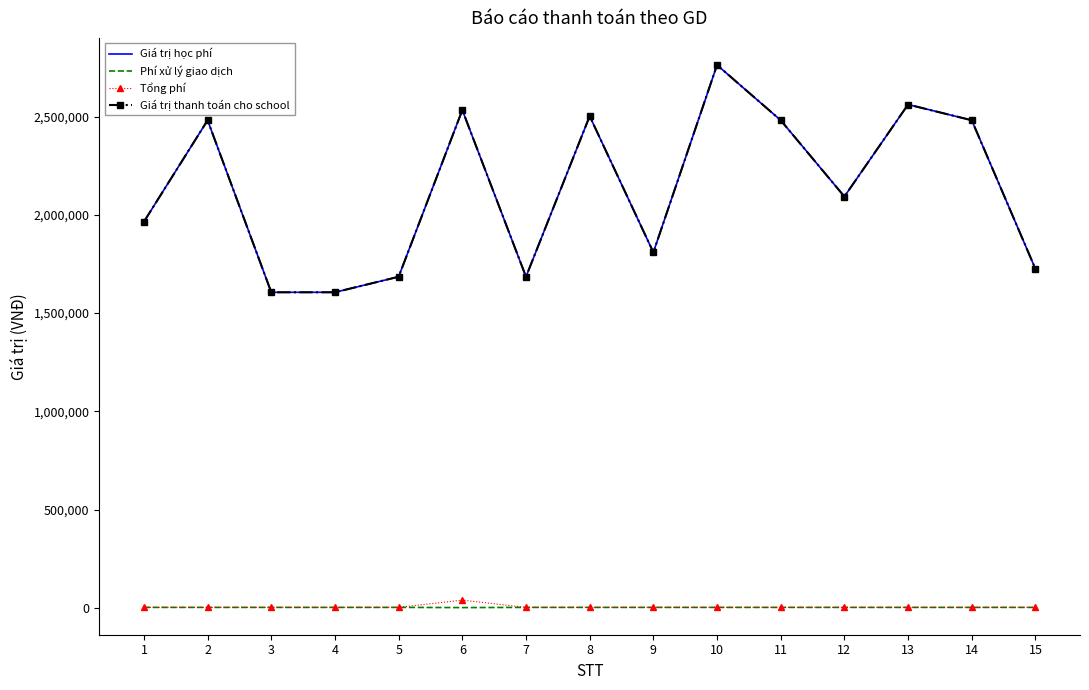

What is the difference between the Tổng phí values at 6 and 12?

36895